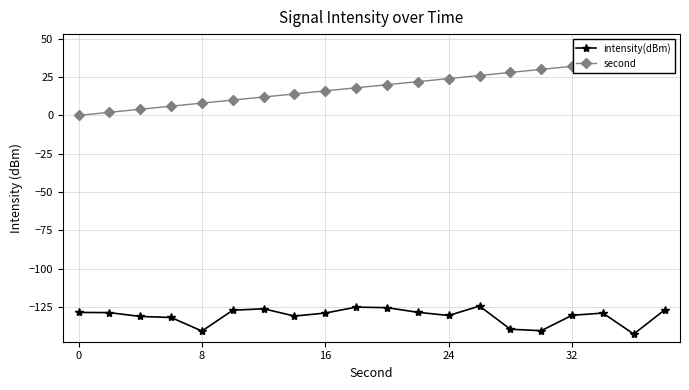

What is the maximum value for intensity(dBm)?

-124.3